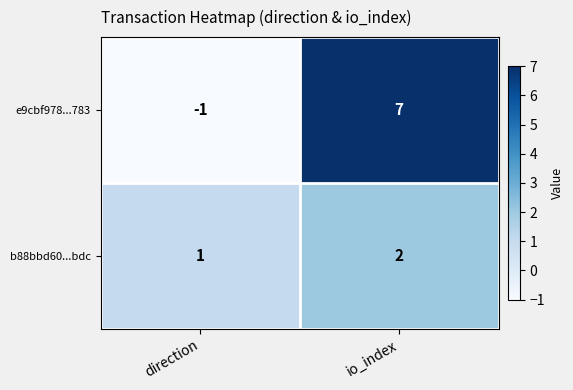

Reading left to right, transcribe all the data shown in this chart.

e9cbf978...783: -1	7
b88bbd60...bdc: 1	2